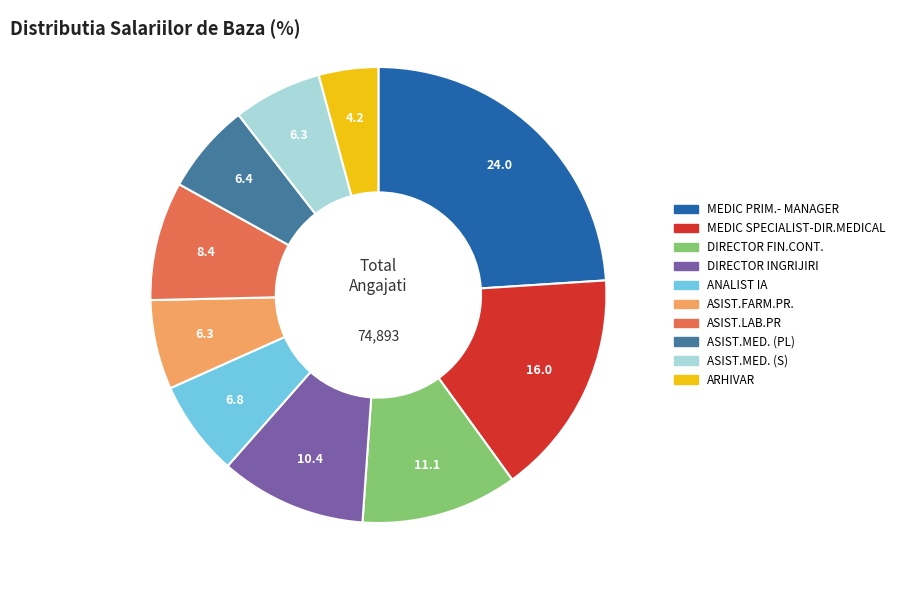

Which has a higher value, ASIST.MED. (S) or ASIST.LAB.PR?

ASIST.LAB.PR